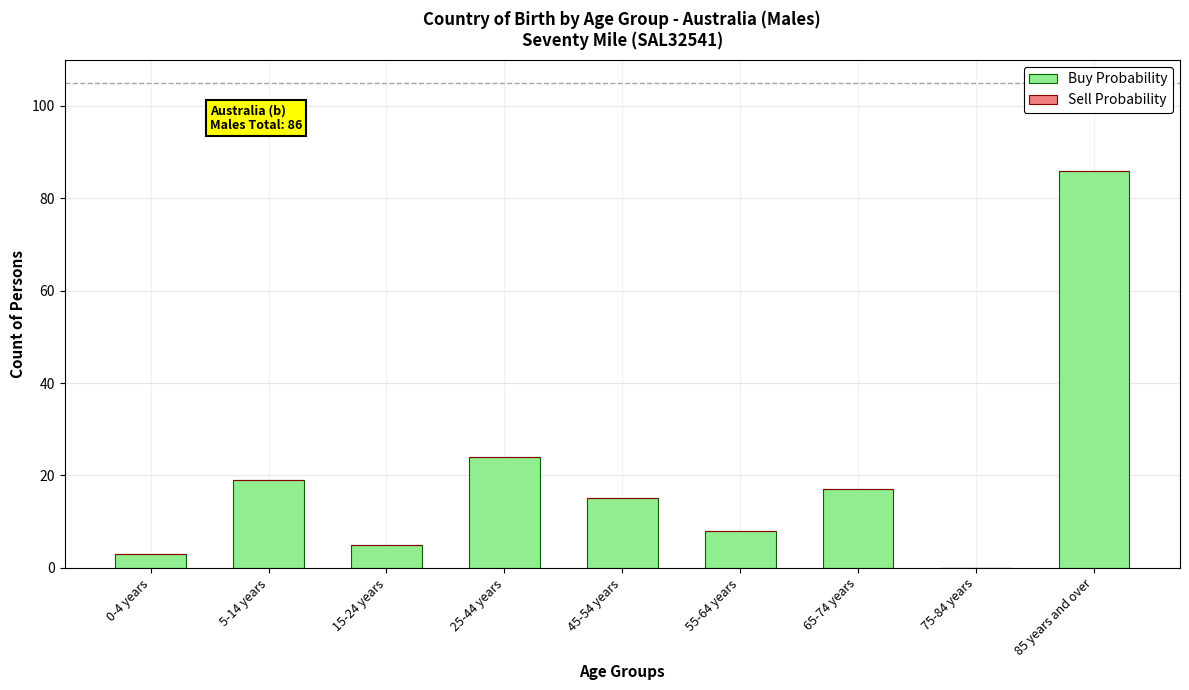

What is the change in value from 5-14 years to 75-84 years?

-19